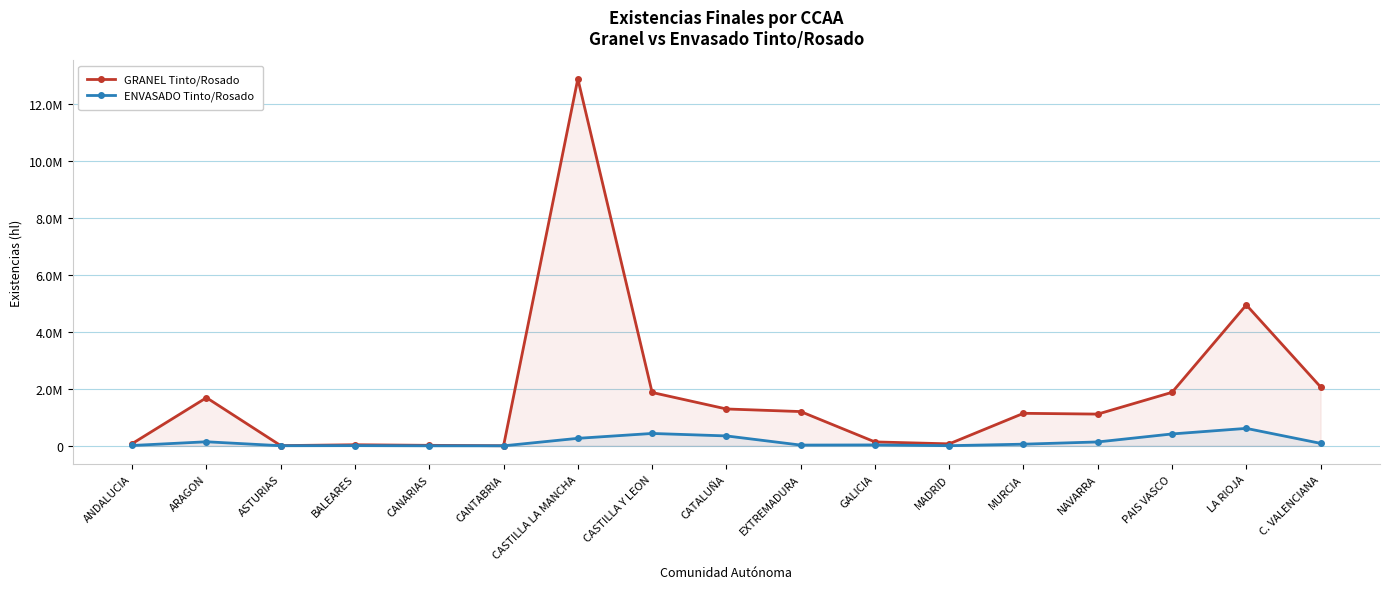

Where does the ENVASADO Tinto/Rosado series first go above 58370?

ARAGON